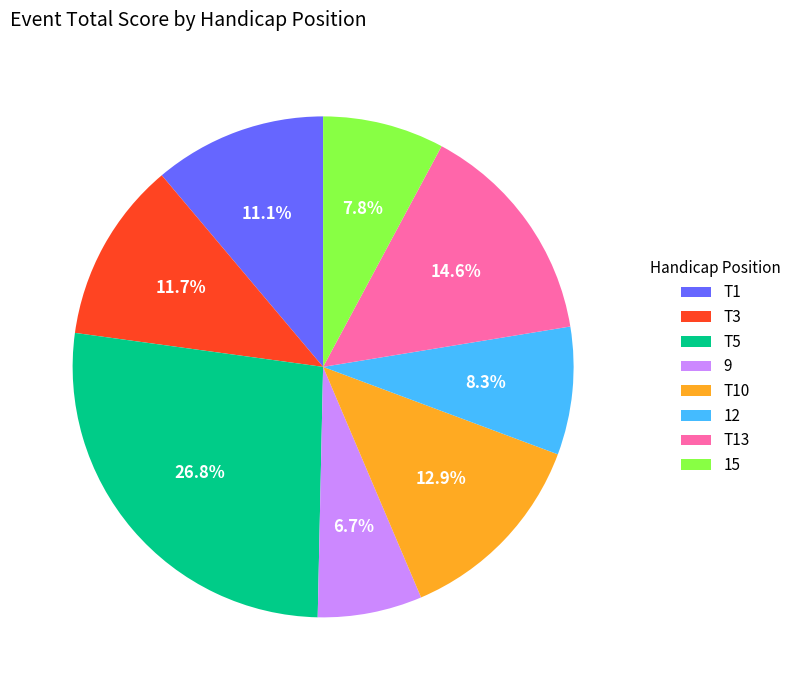

How many slices are in this pie chart?

8